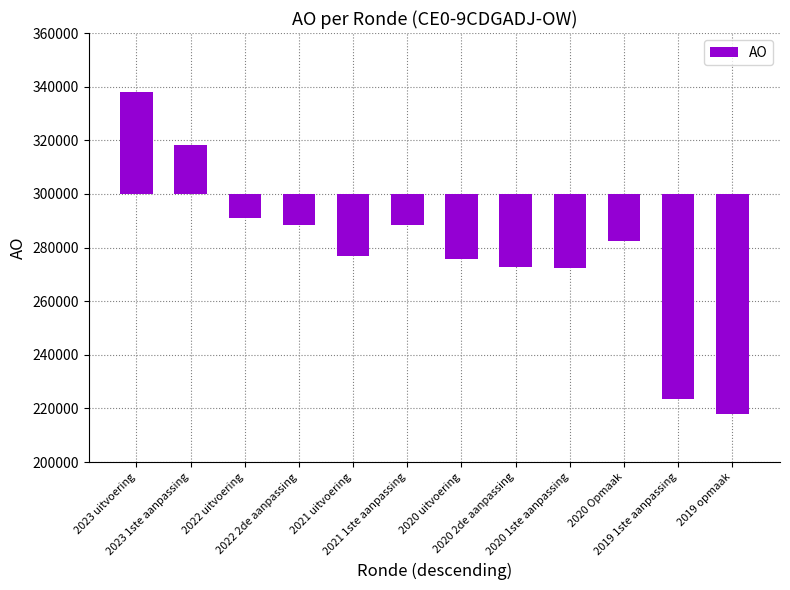

Rank the categories by value from lowest to highest.

2019 opmaak, 2019 1ste aanpassing, 2020 1ste aanpassing, 2020 2de aanpassing, 2020 uitvoering, 2021 uitvoering, 2020 Opmaak, 2021 1ste aanpassing, 2022 2de aanpassing, 2022 uitvoering, 2023 1ste aanpassing, 2023 uitvoering